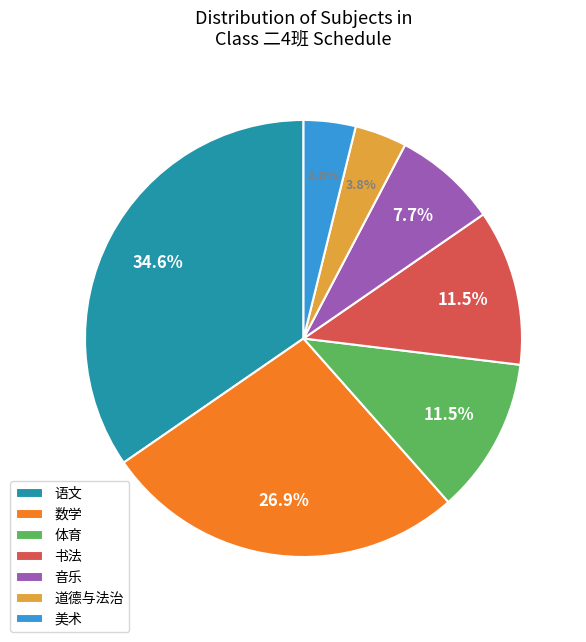

What percentage is the 数学 slice, to the nearest percent?

27%